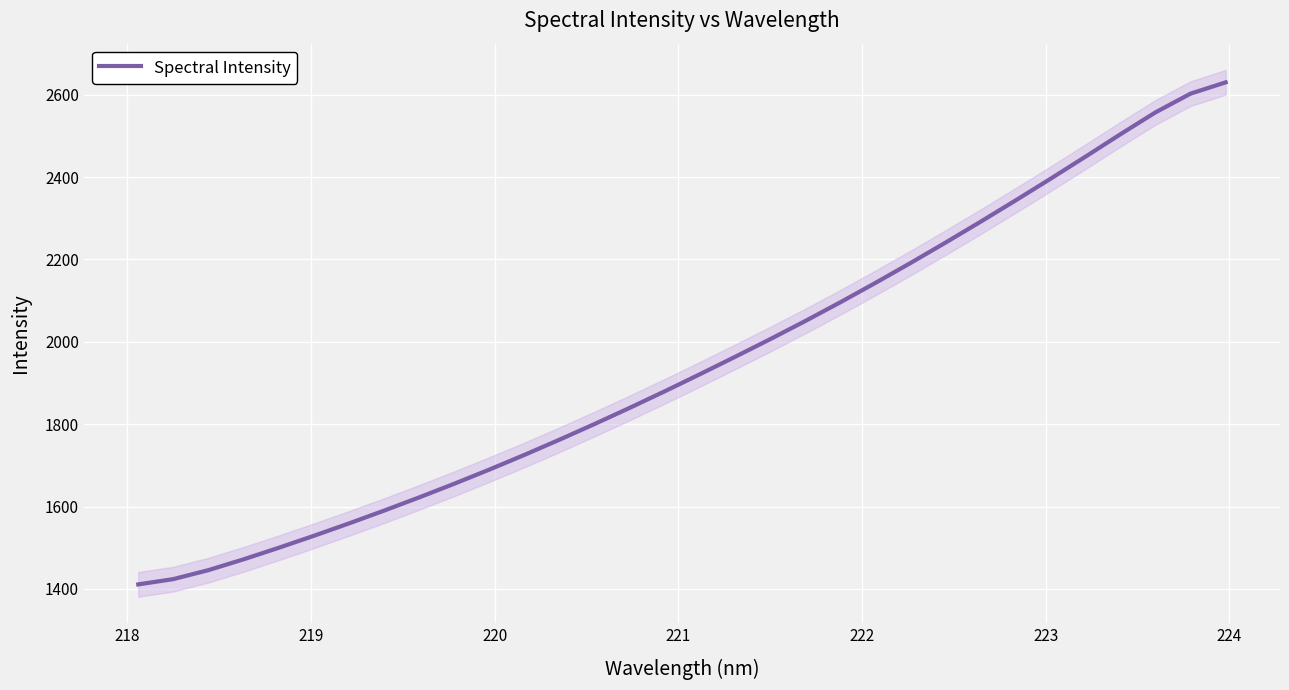

What is the minimum value for Spectral Intensity?

1411.0